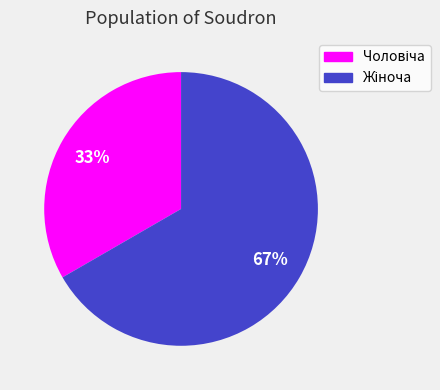

Is there a majority slice in this chart?

Yes